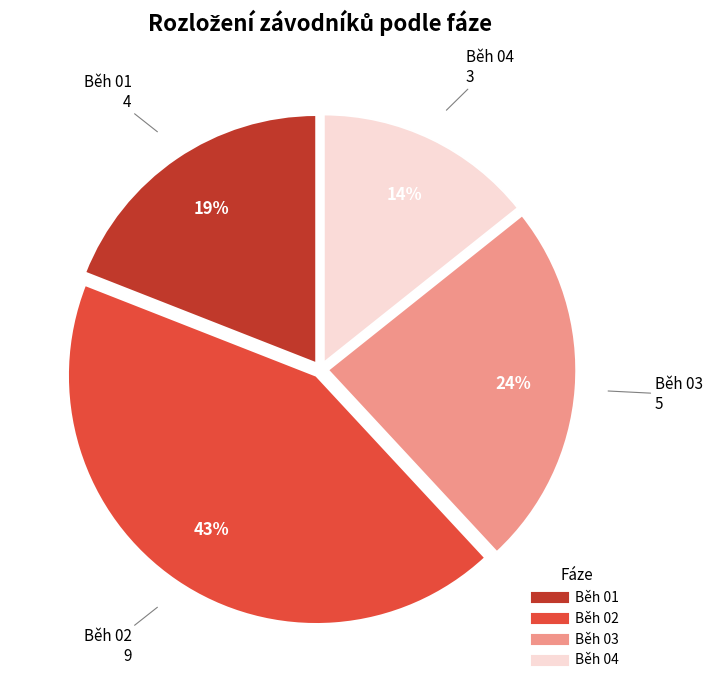

Rank the categories by value from highest to lowest.

Běh 02, Běh 03, Běh 01, Běh 04